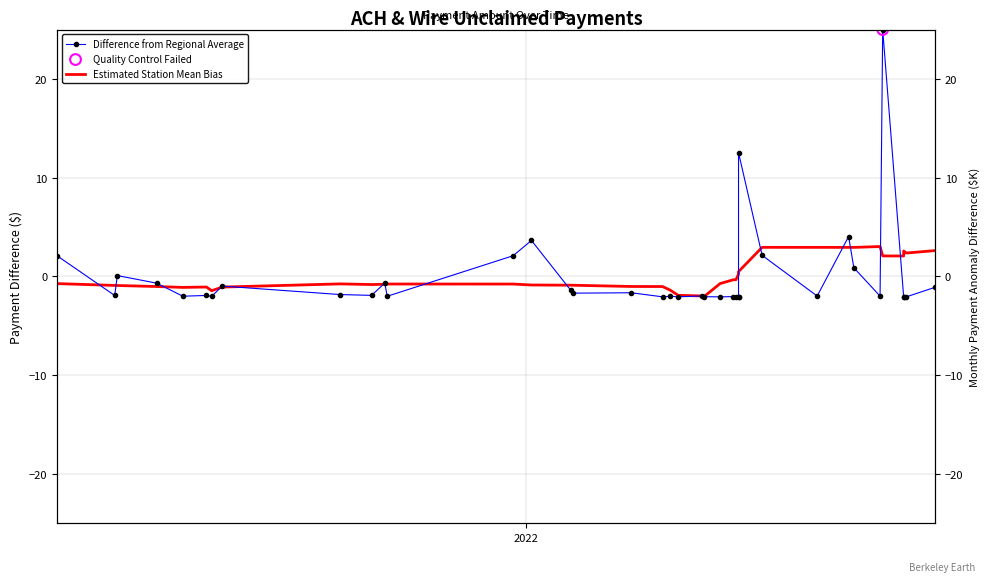

Is the value of Estimated Station Mean Bias at 19 greater than the value of Difference from Regional Average at 2021?

No